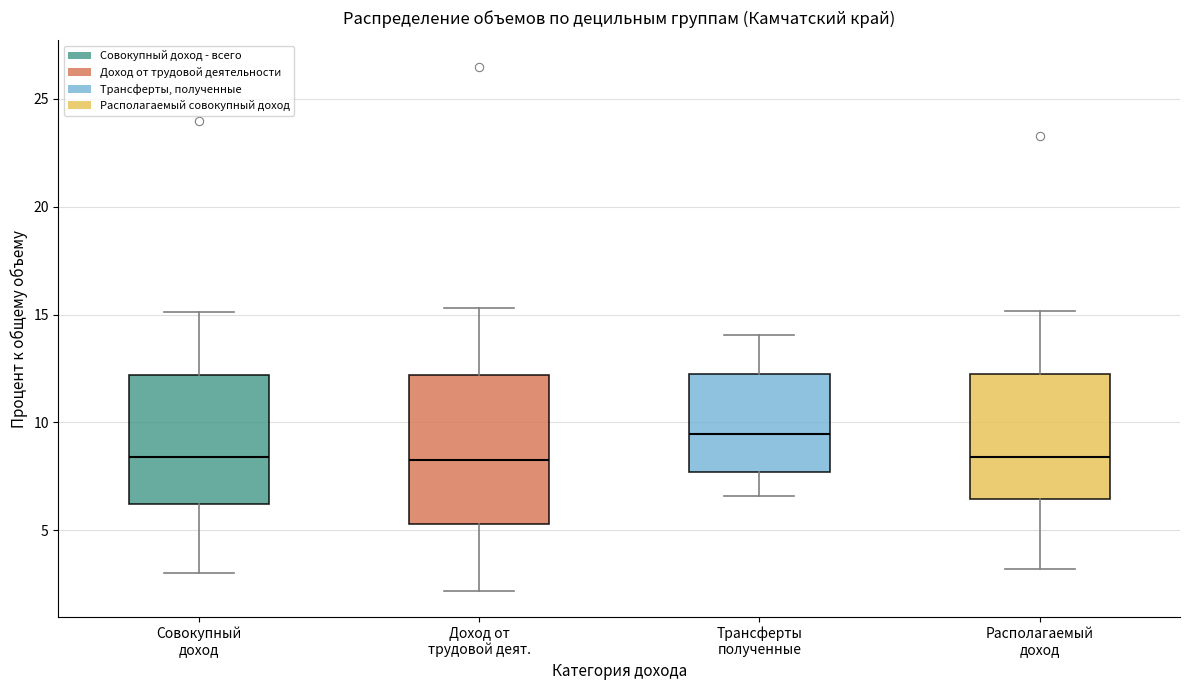

Comparing the boxes themselves (not the whiskers), which one is the tallest?

Доход от трудовой деят.